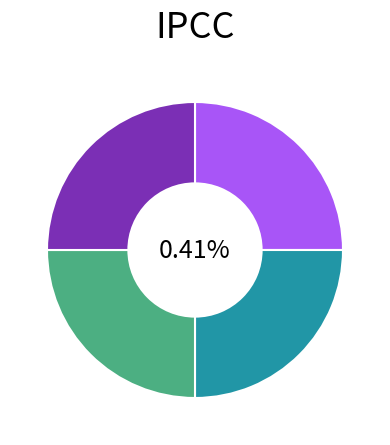

Is it true that RCC4313 is 25% of the pie?

True